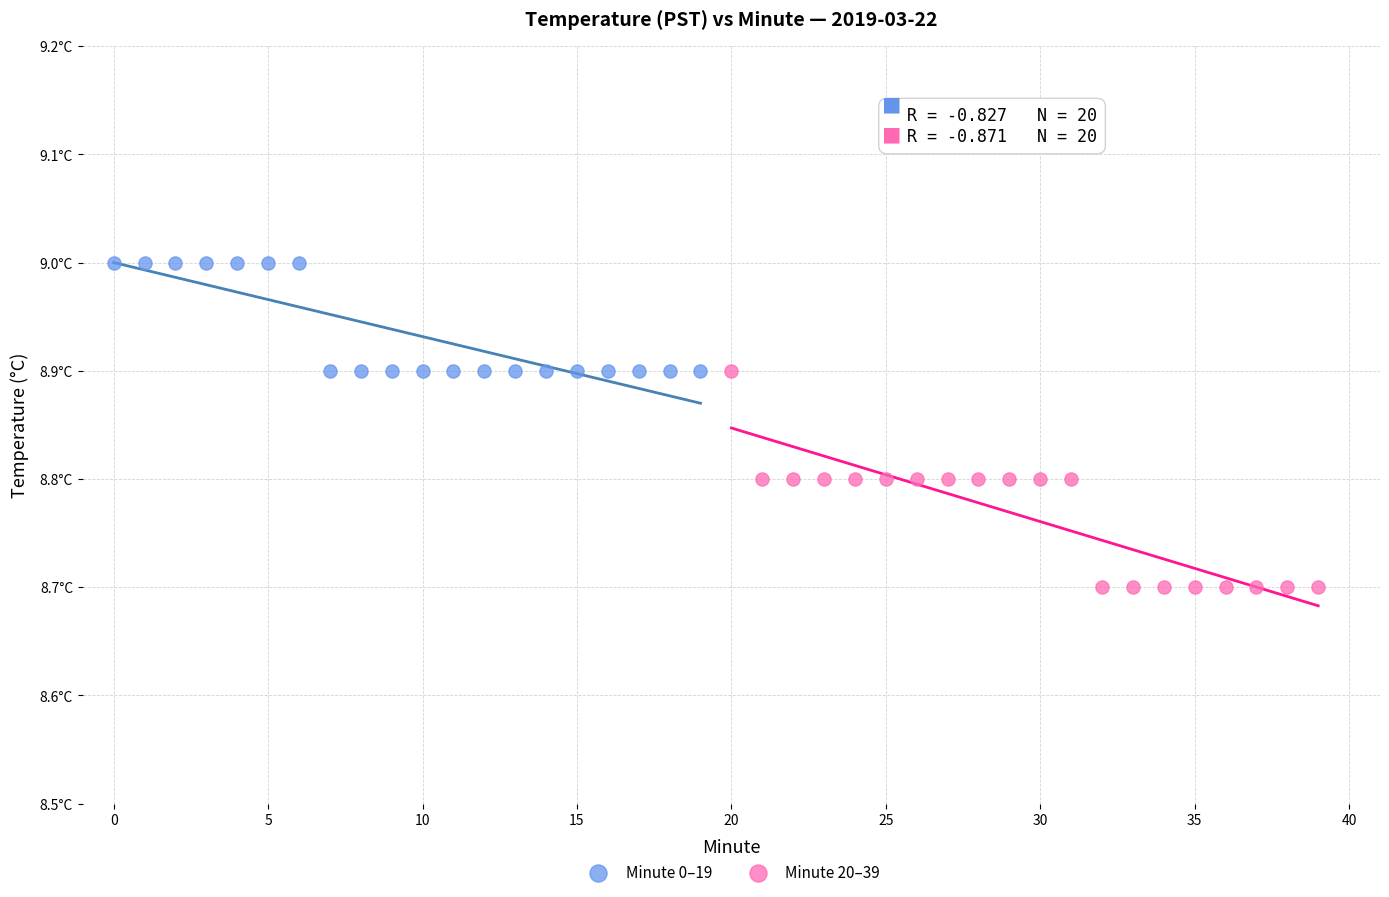

Which series reaches the minimum Y coordinate?

Minute 20–39